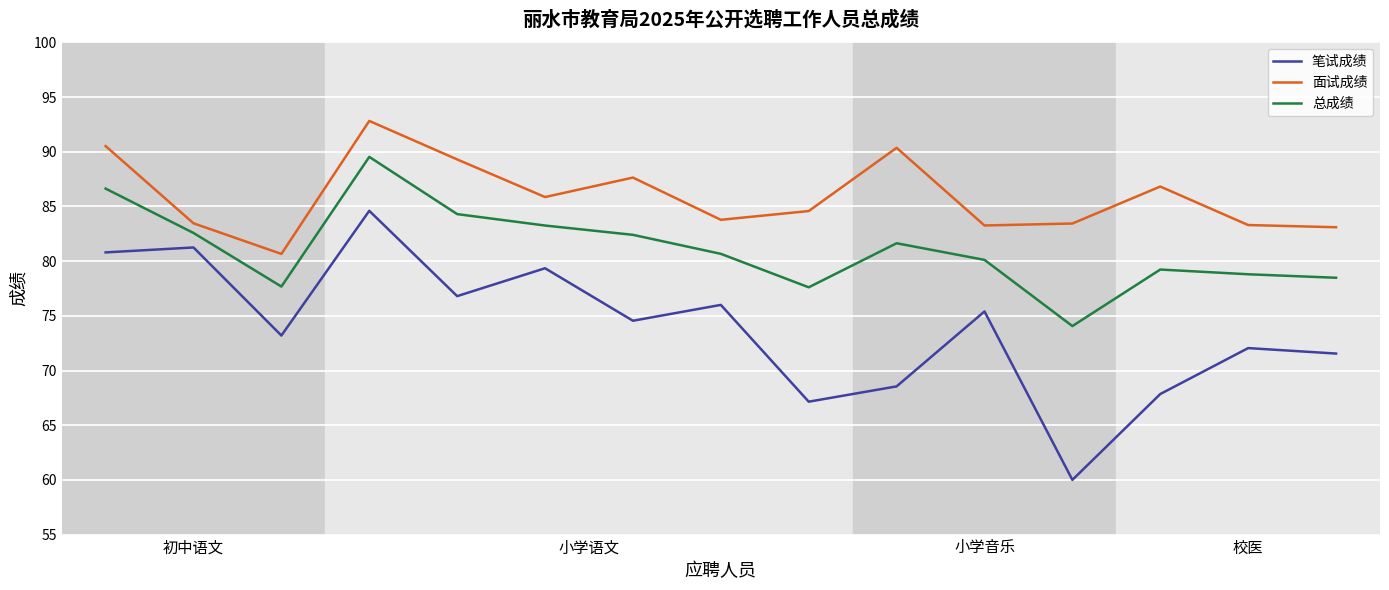

True or false: 笔试成绩 and 面试成绩 intersect in this chart.

False